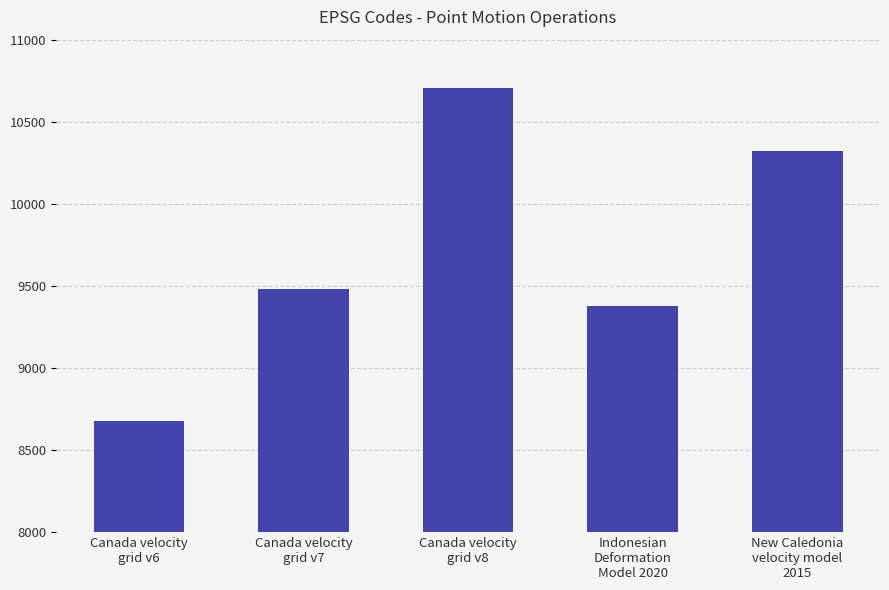

Rank the categories by value from lowest to highest.

Canada velocity
grid v6, Indonesian
Deformation
Model 2020, Canada velocity
grid v7, New Caledonia
velocity model
2015, Canada velocity
grid v8